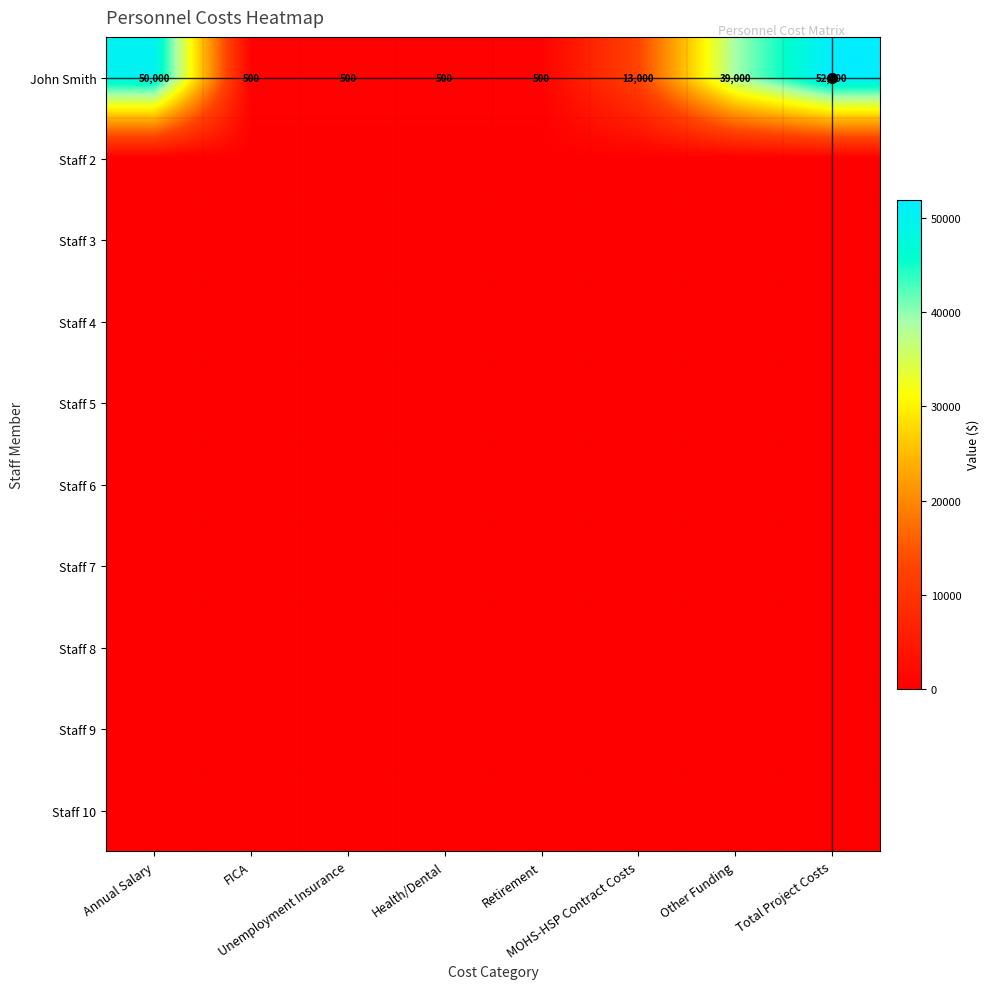

Count the number of data series in this chart.

10